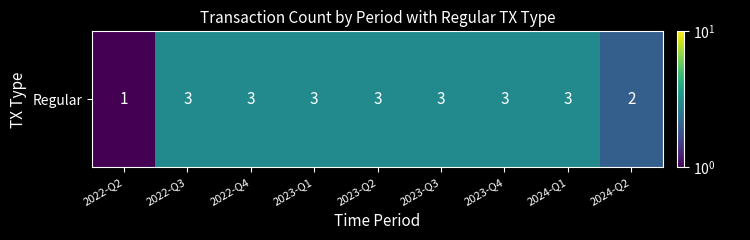

What is the sum of all values?

24